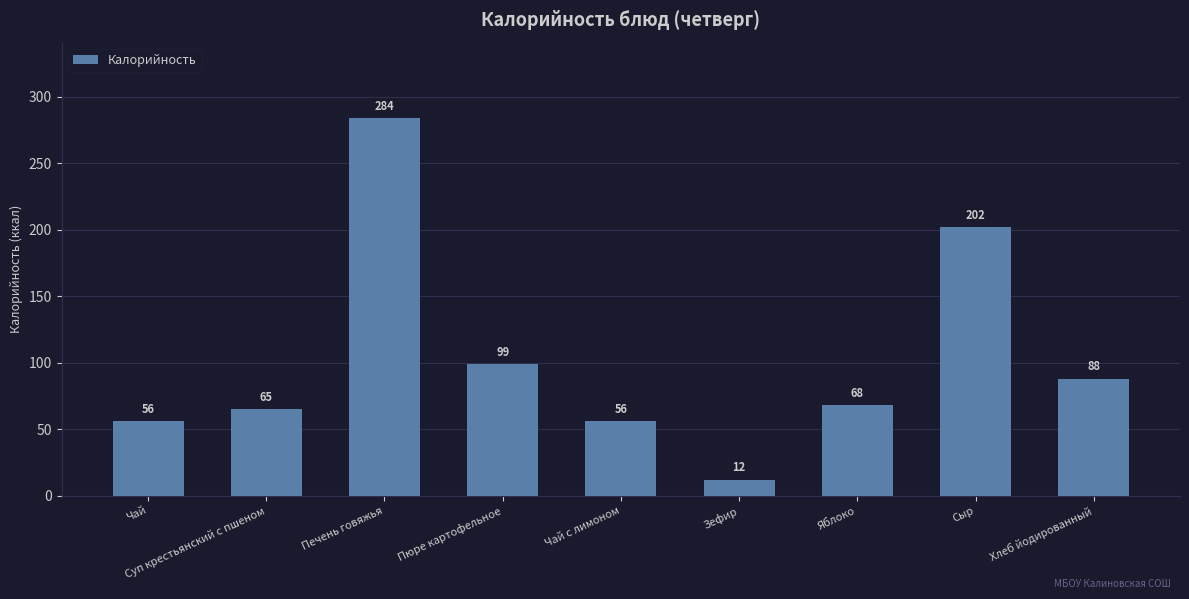

What is the change in value from Чай to Хлеб йодированный?

+32